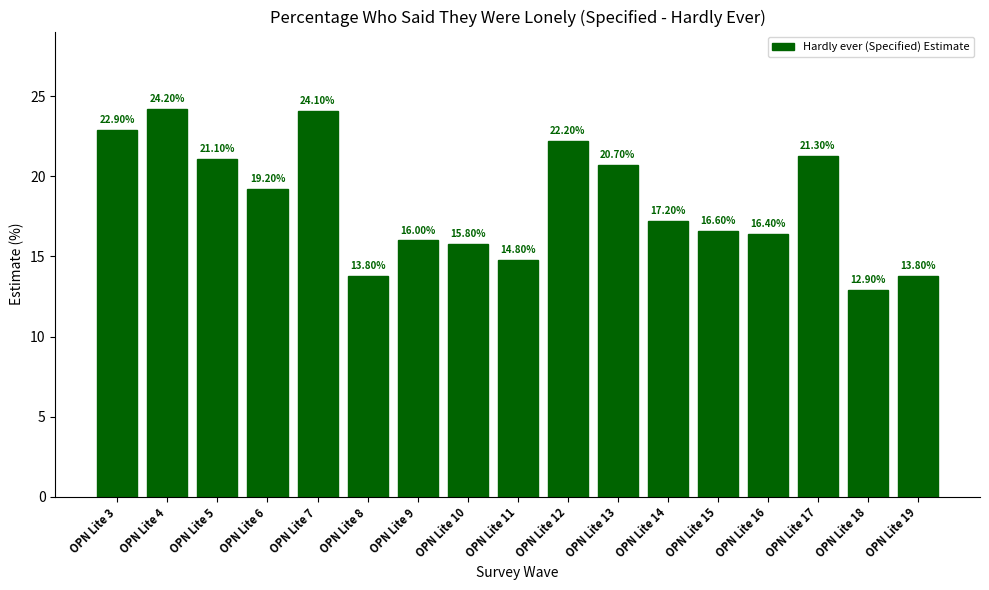

The value at OPN Lite 12 is 22.2. True or false?

True